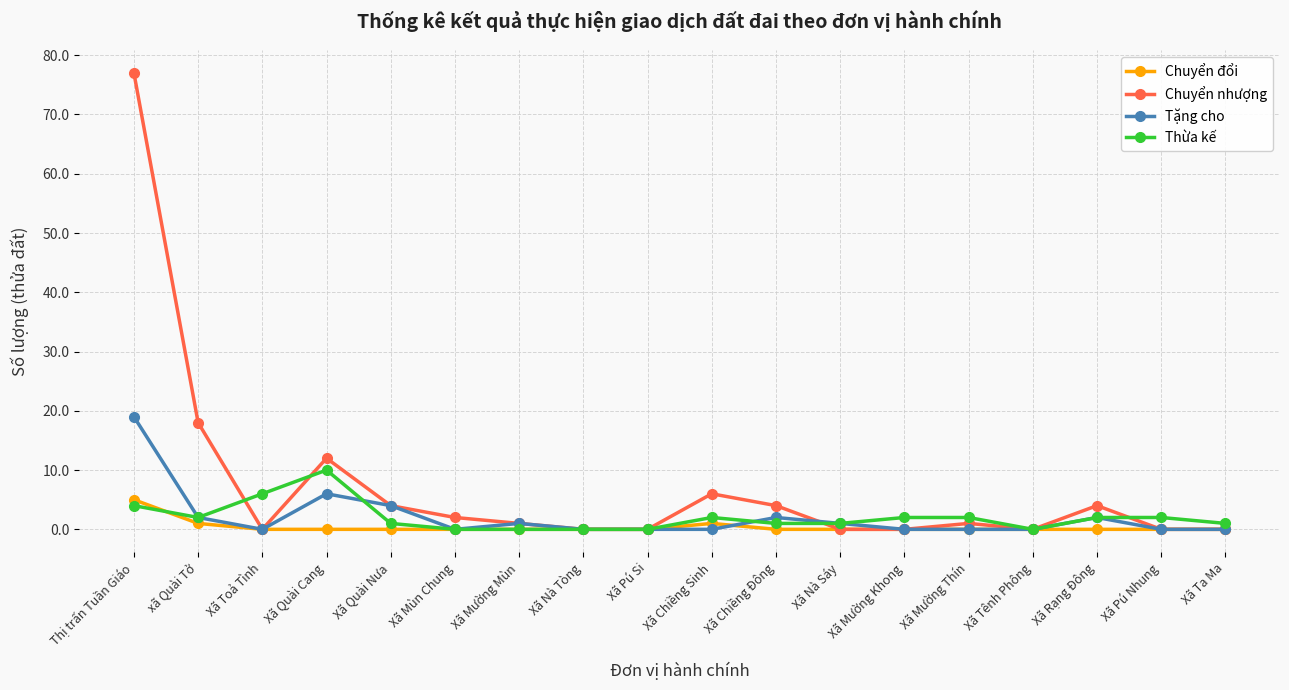

Where is the first local minimum for Chuyển nhượng?

Xã Toả Tình